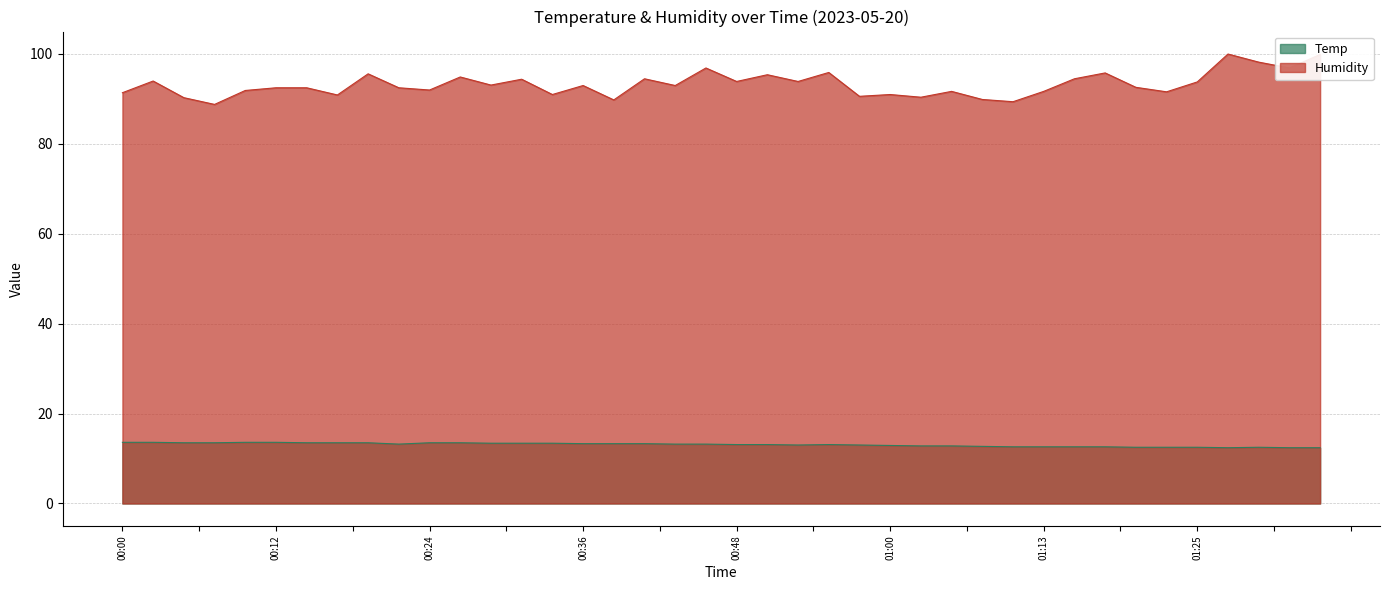

How many distinct data groups are displayed?

2